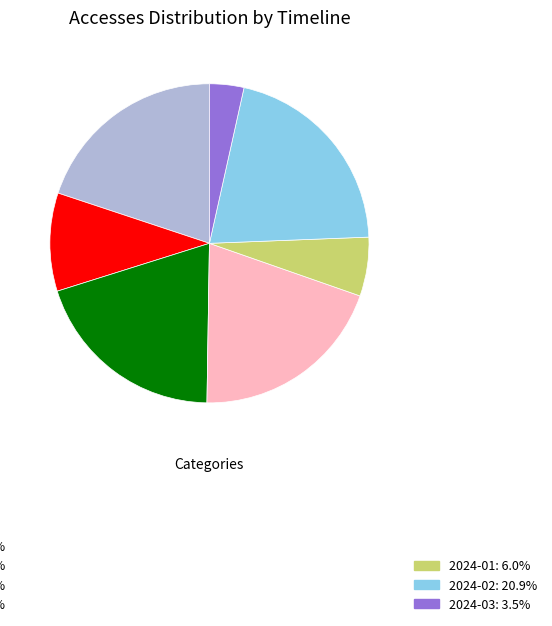

Does any single category account for the majority?

No